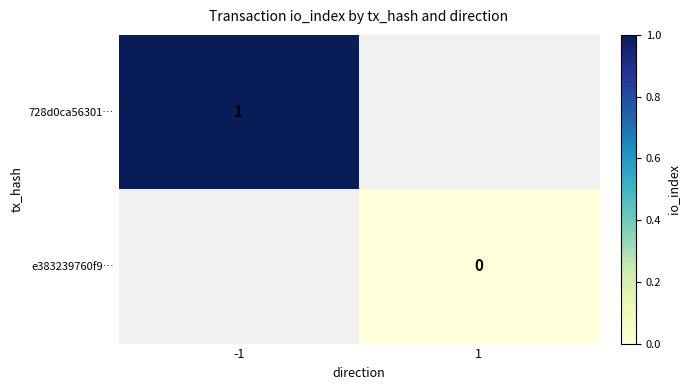

The 728d0ca56301… series shows 1 at -1. True or false?

True